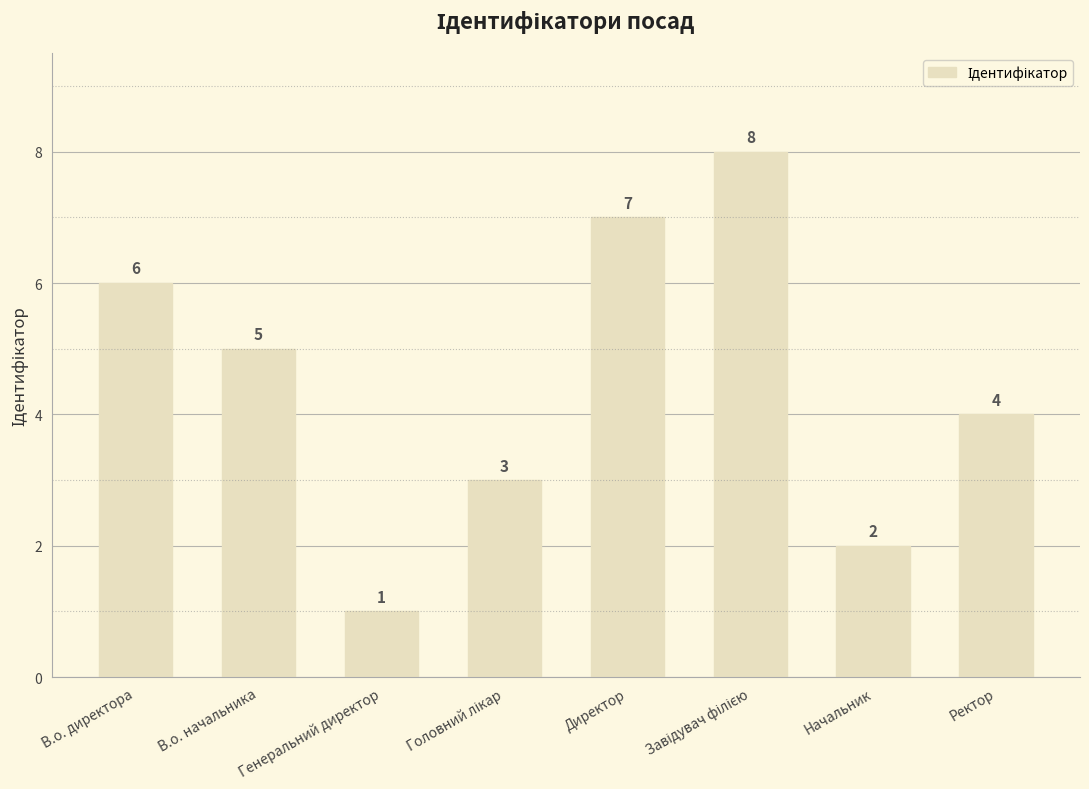

Is it true that the value at Генеральний директор is 1?

True